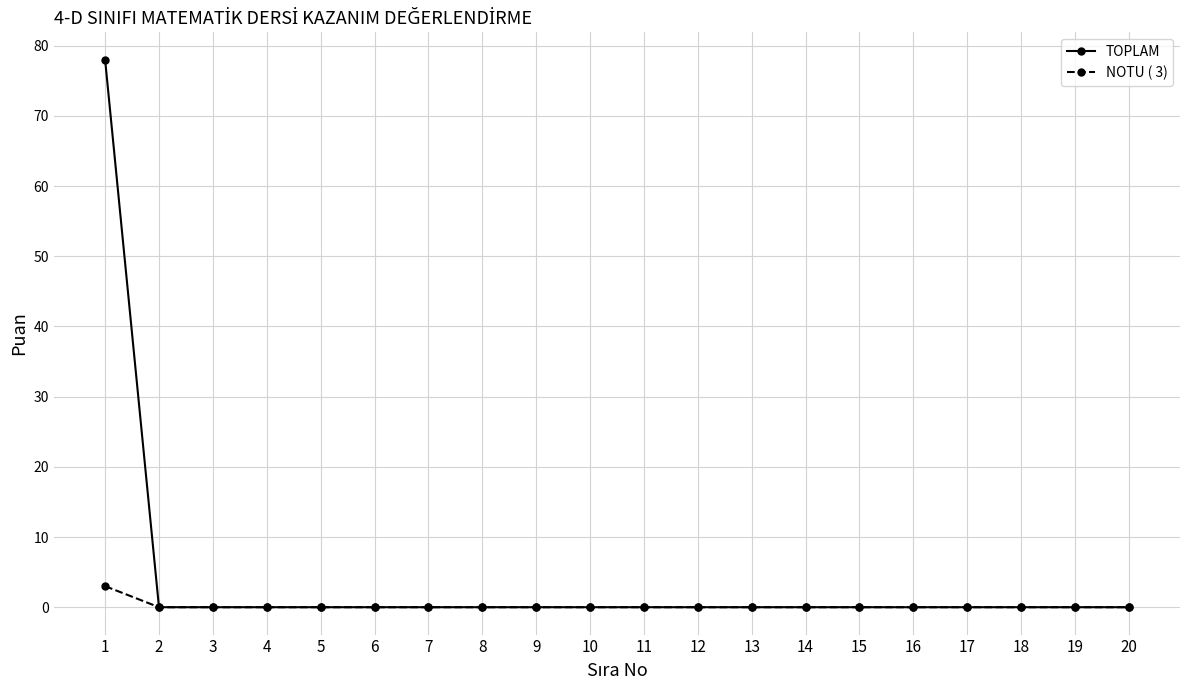

What is the maximum value shown in the chart?

78